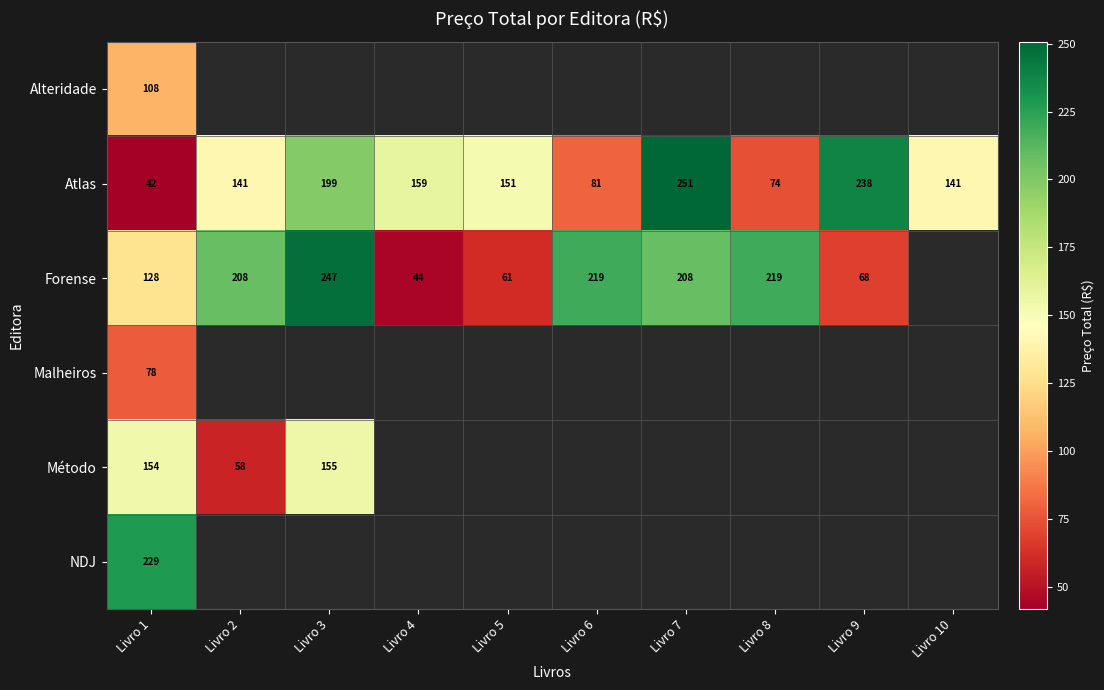

Is it true that Forense equals 324.3 at Livro 6?

False